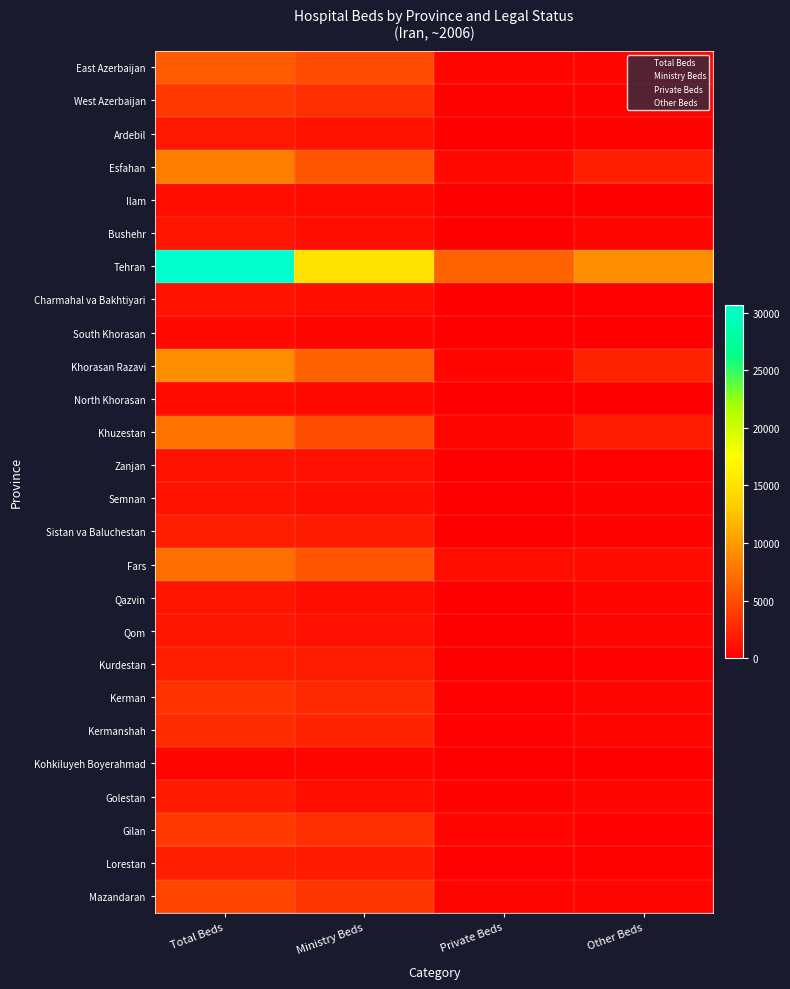

At how many categories does at least one series exceed 5349?

4